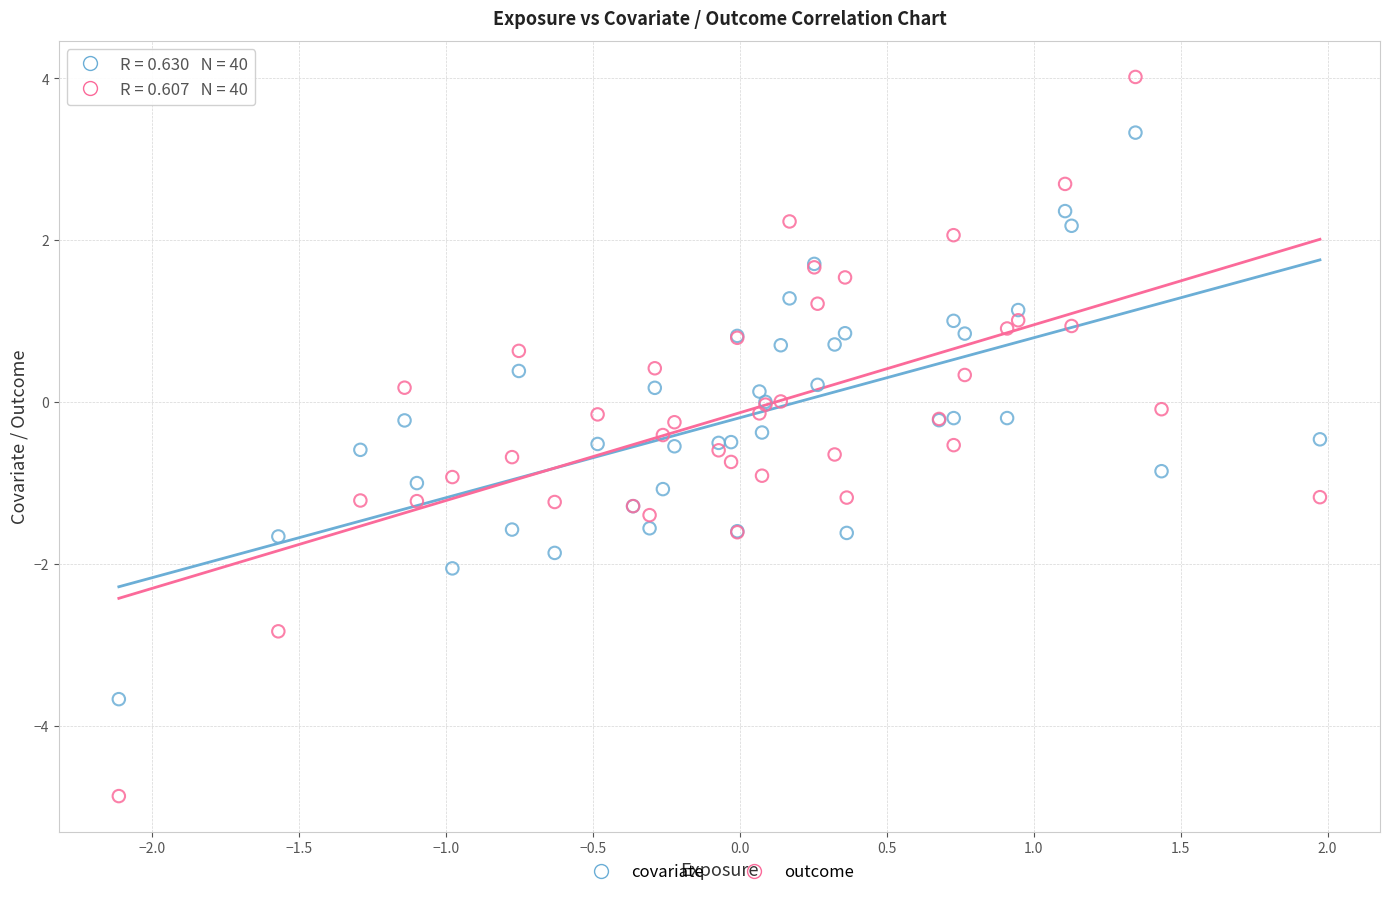

Which series contains the lowest Y value?

outcome